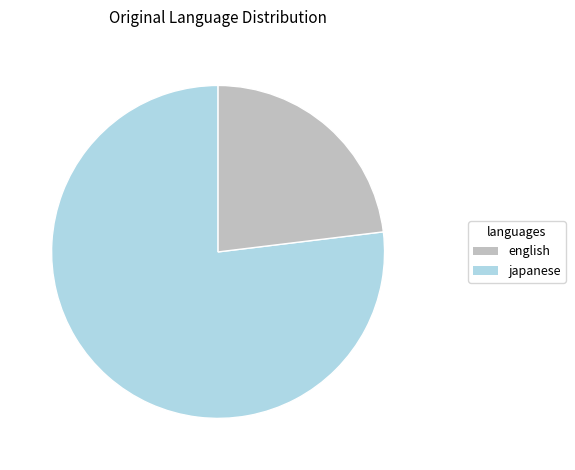

Is there a majority slice in this chart?

Yes